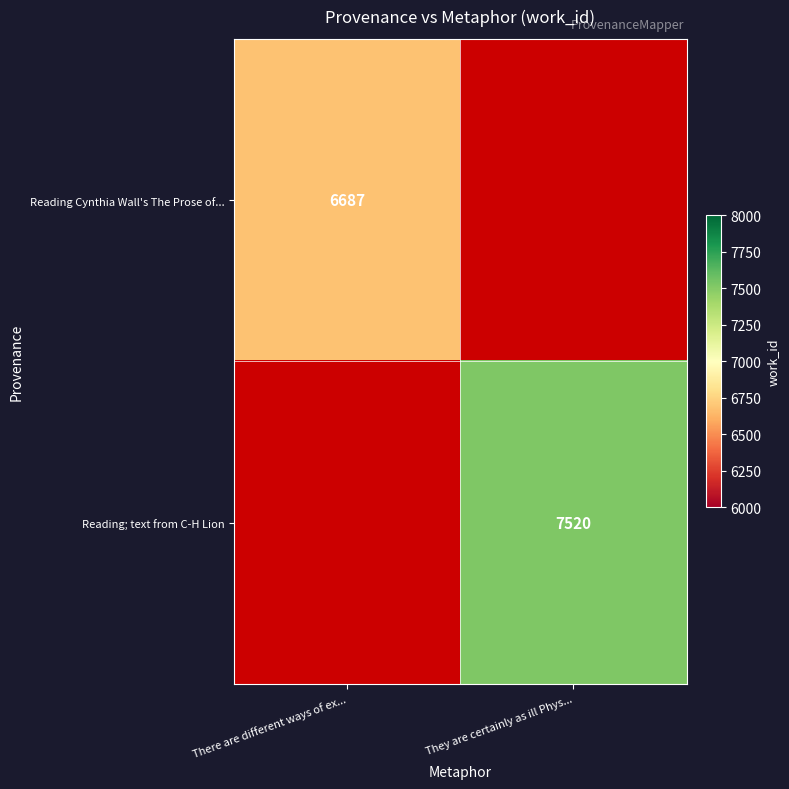

Between There are different ways of ex... and They are certainly as ill Phys..., which is larger?

They are certainly as ill Phys...